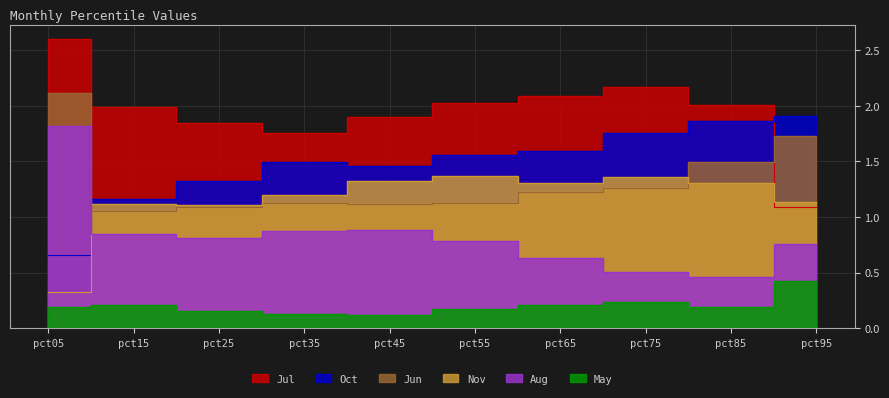

At which category does Jul reach its first local peak?

pct75